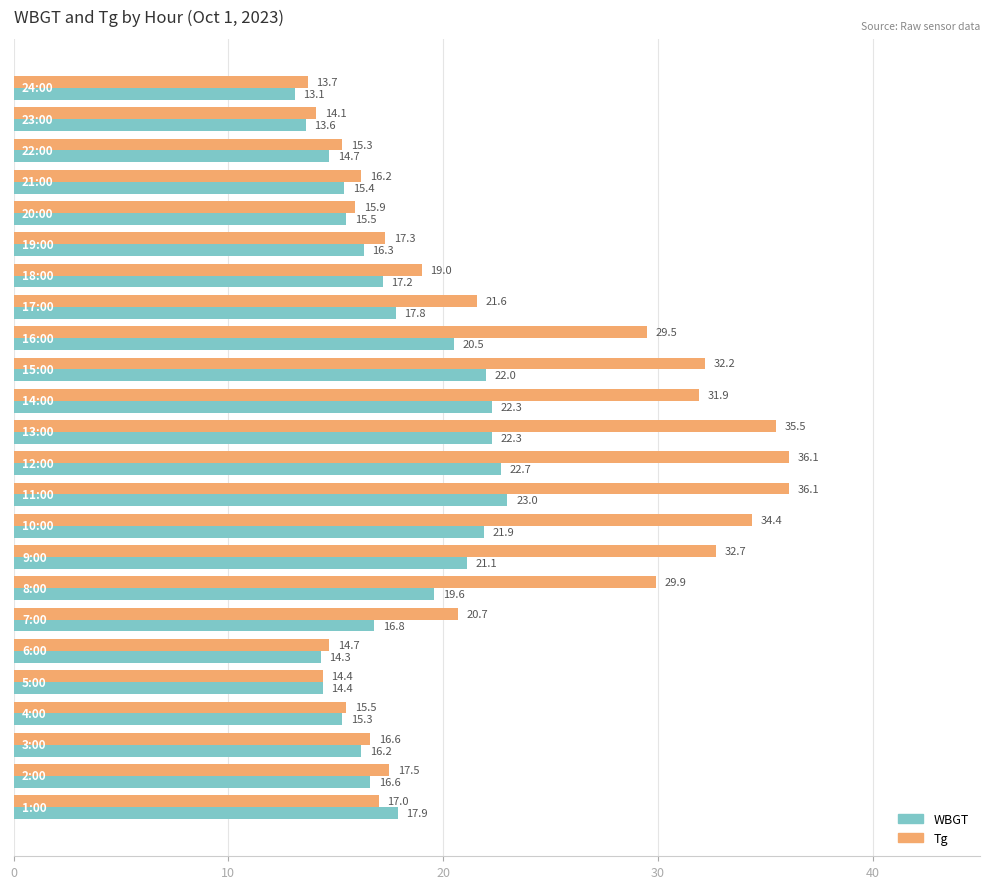

What is the difference between the second highest and second lowest values in the WBGT series?

9.1